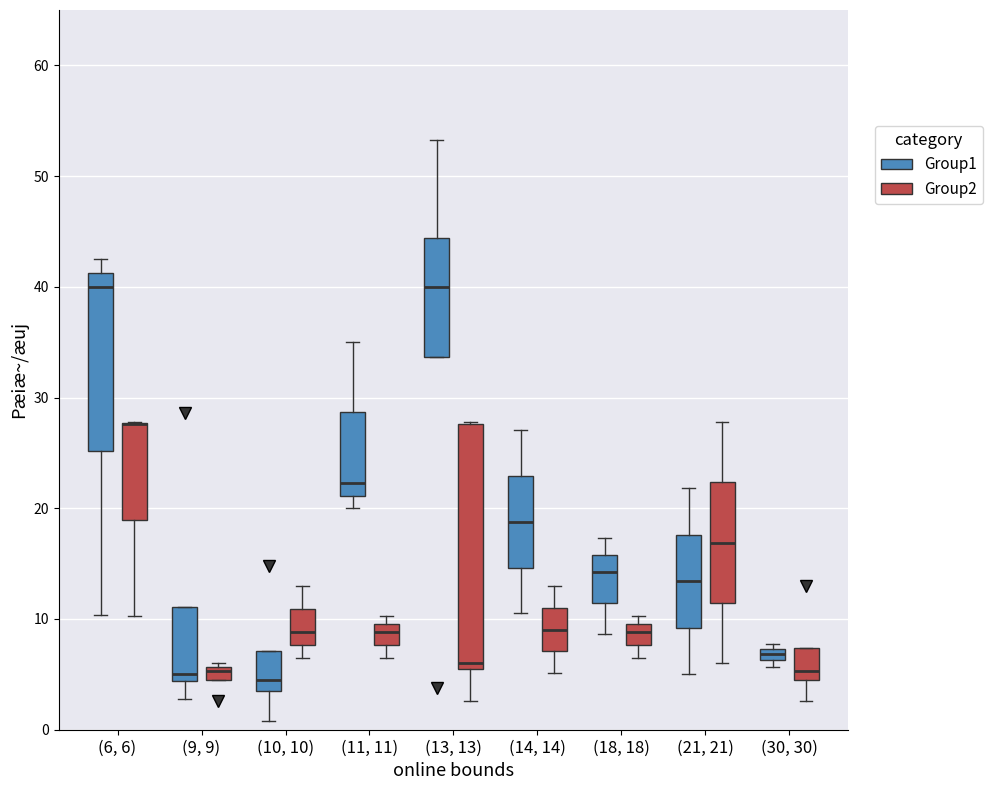

Where does the median line of the box for (10, 10) (Group1) sit on the y-axis? The values are not printed on the chart, so give them approximately, as read against the axis.

5